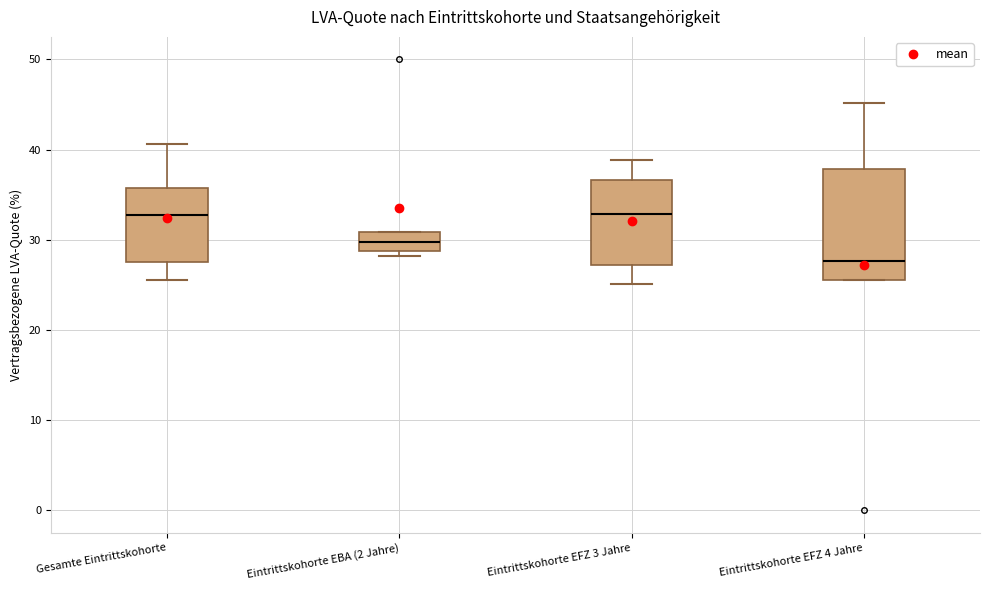

Reading left to right, read every box against the y-axis: the position of its median line, the range the box covers, and the ends of its whiskers. The values are not printed on the chart, so give them approximately, as read against the axis.

Gesamte Eintrittskohorte: median 33, box 28 to 36, whiskers 26 to 41
Eintrittskohorte EBA (2 Jahre): median 30, box 29 to 31, whiskers 28 to 31
Eintrittskohorte EFZ 3 Jahre: median 33, box 27 to 37, whiskers 25 to 39
Eintrittskohorte EFZ 4 Jahre: median 28, box 26 to 38, whiskers 26 to 45